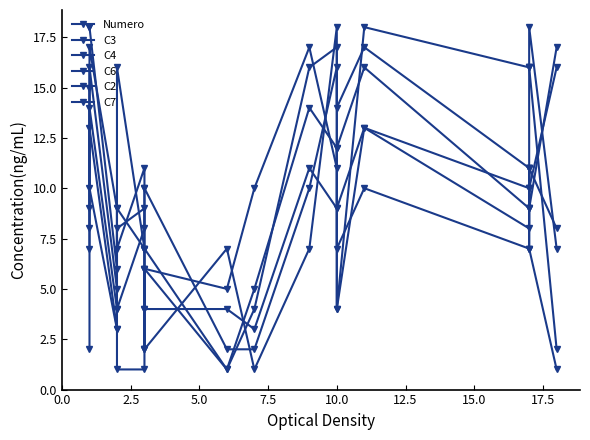

Reading left to right, list all the values displayed in this chart.

Numero: 15	10	3	16	7	2	6	1	5	14	12	4	13	8	11	9	17
C3: 2	17	9	7	11	6	6	5	10	17	11	12	16	9	11	11	8
C4: 8	16	5	8	9	7	7	1	4	16	17	14	17	11	9	18	7
C6: 7	14	4	4	8	10	10	2	2	10	16	9	13	10	10	7	1
C2: 18	18	6	9	7	4	4	4	3	11	9	4	18	16	16	16	2
C7: 9	13	3	1	1	2	2	7	1	7	18	7	10	7	7	10	16